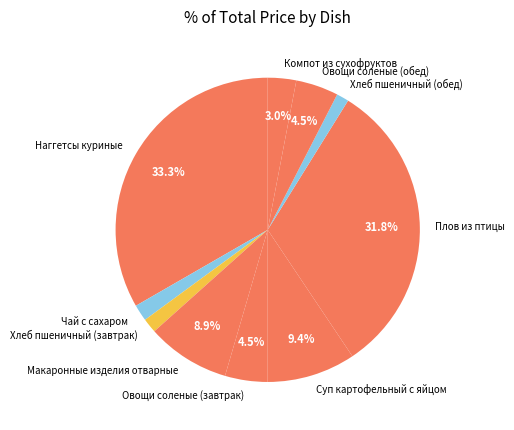

What percentage is the Хлеб пшеничный (завтрак) slice, to the nearest percent?

2%